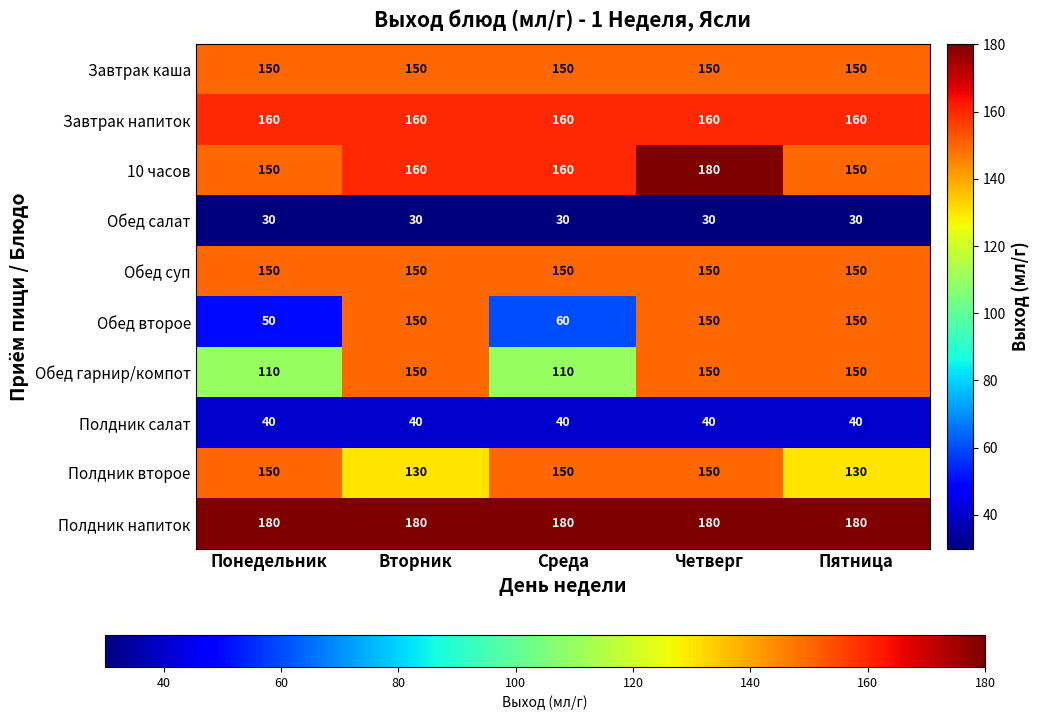

The Обед суп series shows 150 at Вторник. True or false?

True